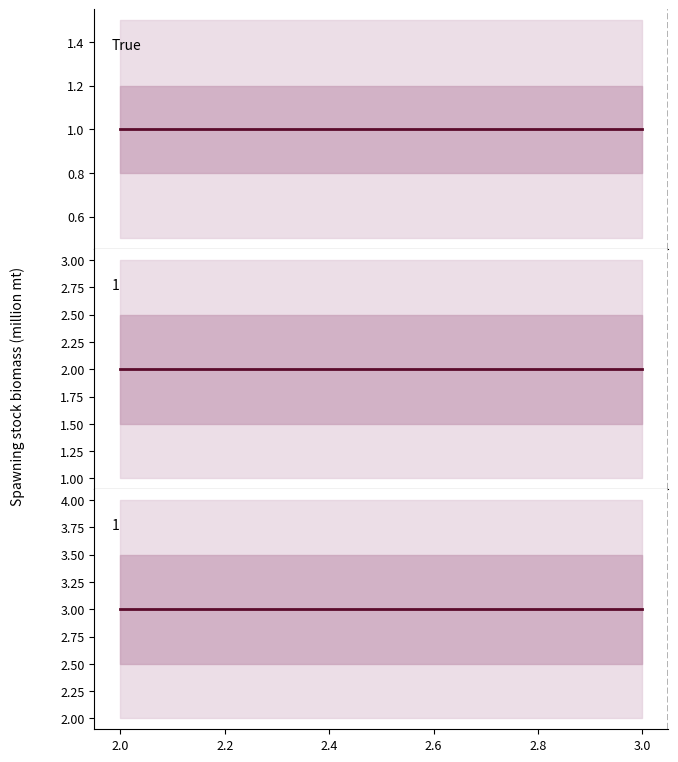

What is the label of the 1st point from the left?

True